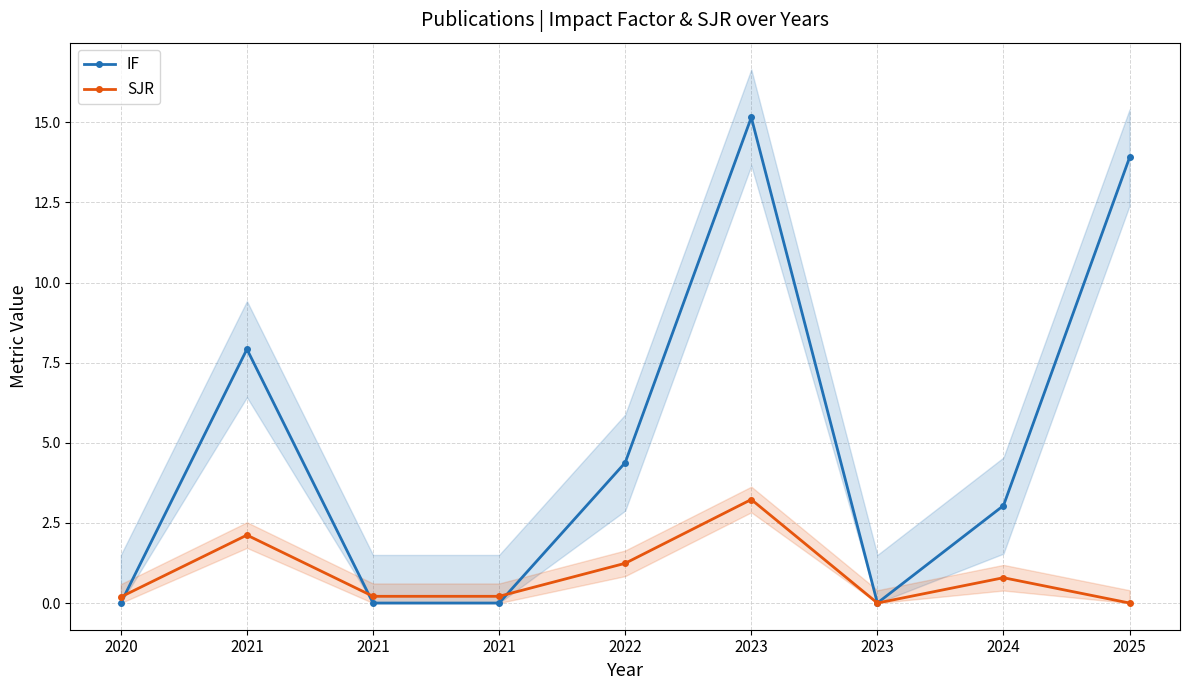

Rank the series at 2021 from lowest to highest value.

SJR, IF